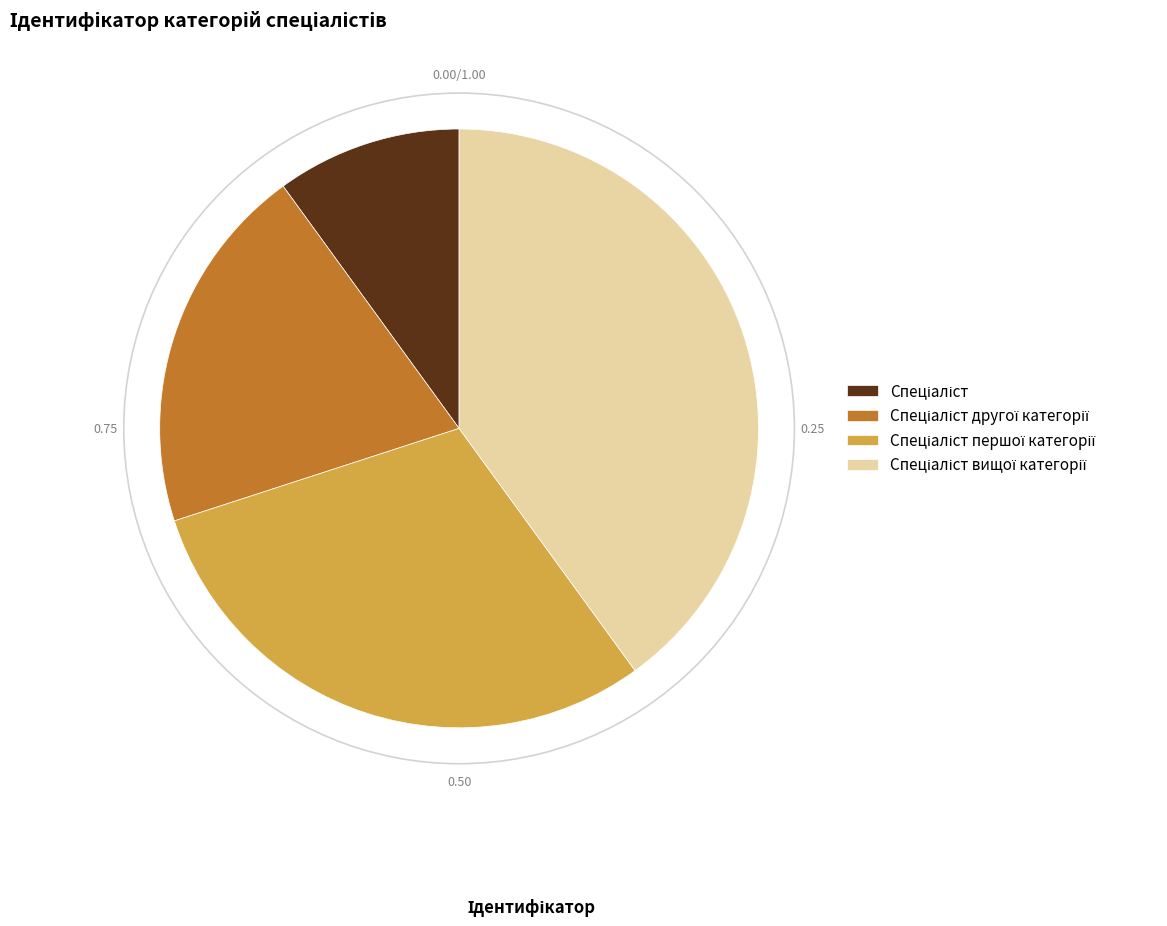

Is there any slice that represents more than half of the pie?

No